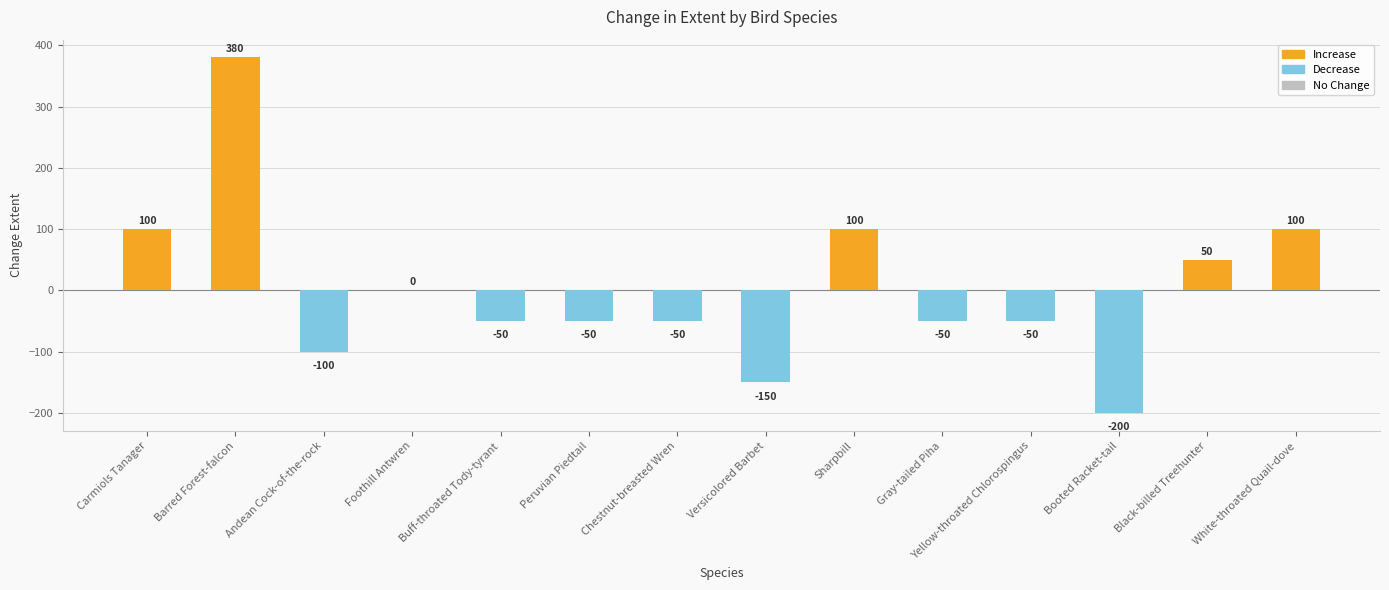

Rank the categories by value from highest to lowest.

Barred Forest-falcon, Carmiols Tanager, Sharpbill, White-throated Quail-dove, Black-billed Treehunter, Foothill Antwren, Buff-throated Tody-tyrant, Peruvian Piedtail, Chestnut-breasted Wren, Gray-tailed Piha, Yellow-throated Chlorospingus, Andean Cock-of-the-rock, Versicolored Barbet, Booted Racket-tail